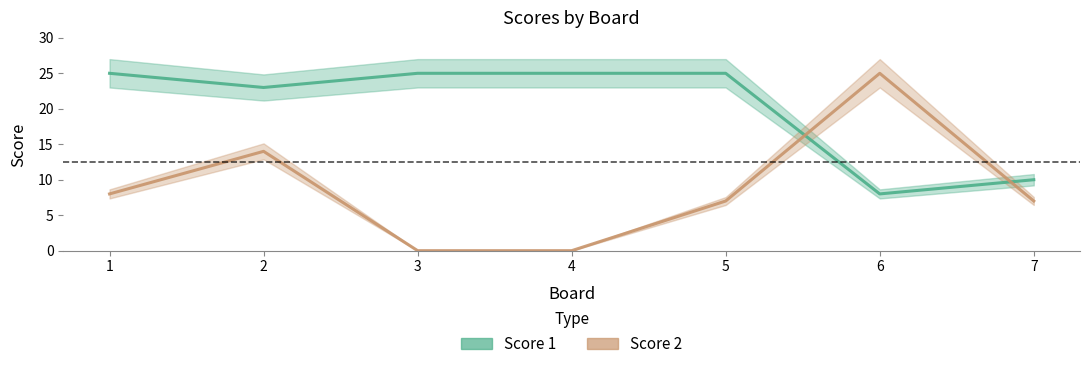

How many values in the Score 2 series are below 7?

2